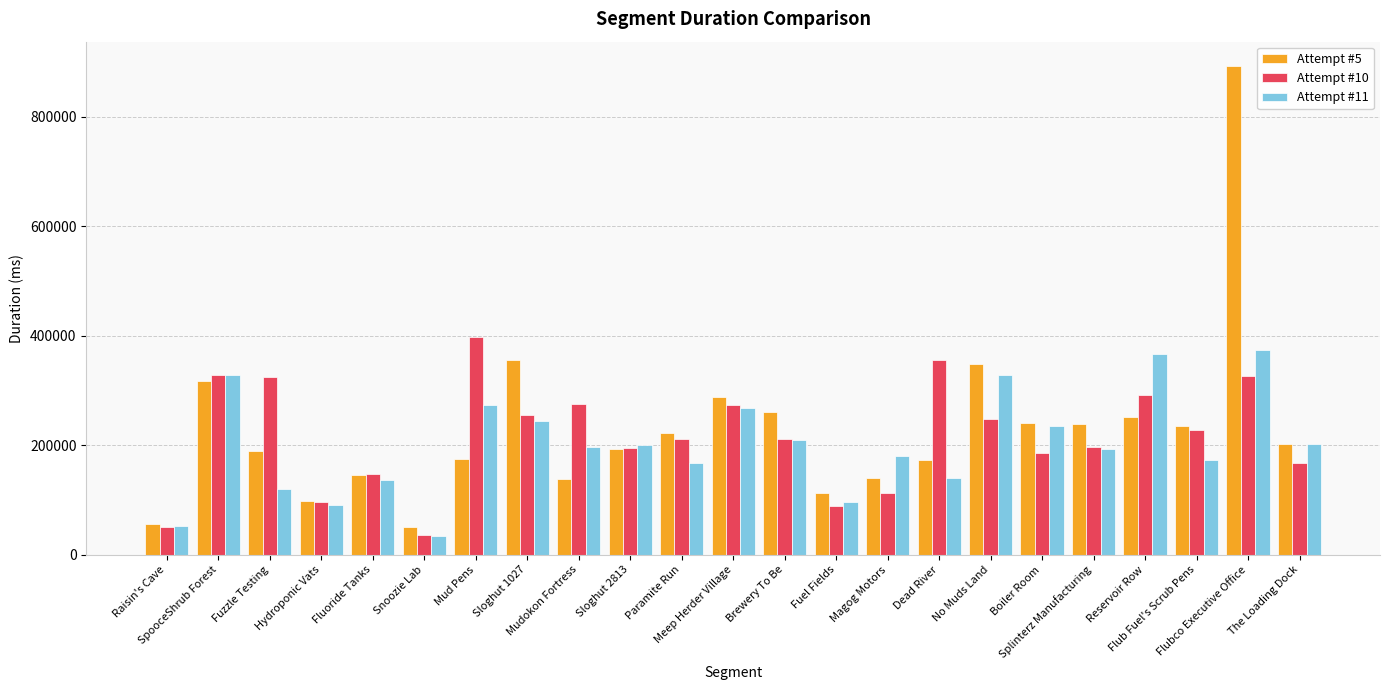

How many bars are there in total?

69